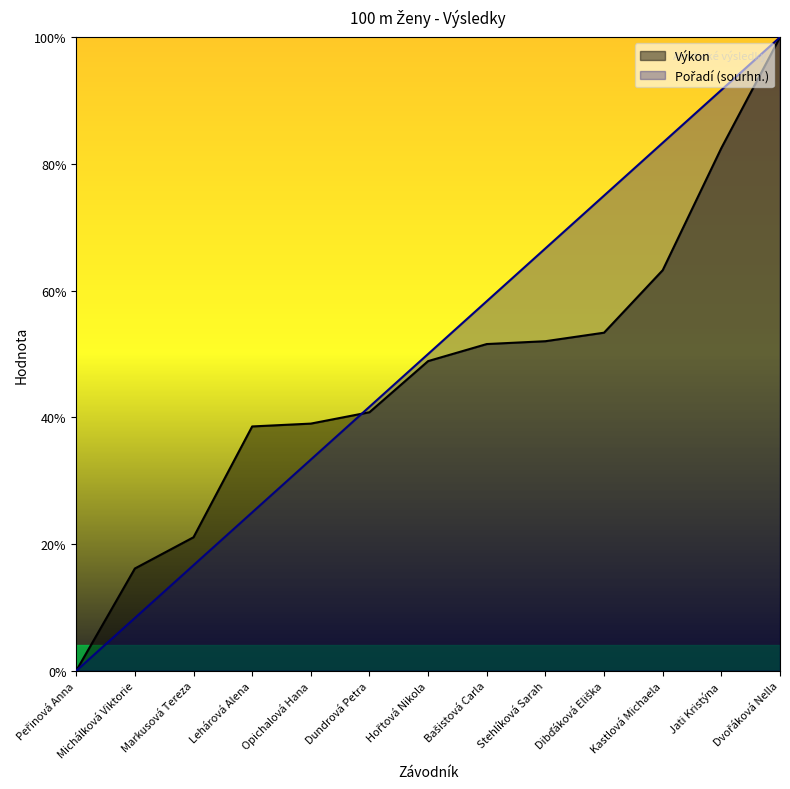

Does the chart display data point markers on the line(s)?

No